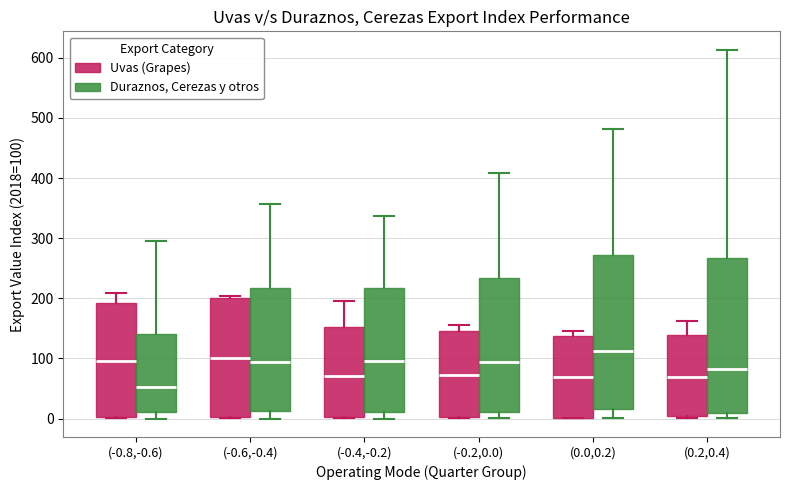

Reading left to right, read every box against the y-axis: the position of its median line, the range the box covers, and the ends of its whiskers. The values are not printed on the chart, so give them approximately, as read against the axis.

(-0.8,-0.6) (Uvas (Grapes)): median 100, box 0 to 190, whiskers 0 to 210
(-0.8,-0.6) (Duraznos, Cerezas y otros): median 50, box 10 to 140, whiskers 0 to 300
(-0.6,-0.4) (Uvas (Grapes)): median 100, box 0 to 200, whiskers 0 to 200 (just above the box's upper edge)
(-0.6,-0.4) (Duraznos, Cerezas y otros): median 90, box 10 to 220, whiskers 0 to 360
(-0.4,-0.2) (Uvas (Grapes)): median 70, box 0 to 150, whiskers 0 to 190
(-0.4,-0.2) (Duraznos, Cerezas y otros): median 100, box 10 to 220, whiskers 0 to 340
(-0.2,0.0) (Uvas (Grapes)): median 70, box 0 to 150, whiskers 0 to 160
(-0.2,0.0) (Duraznos, Cerezas y otros): median 90, box 10 to 230, whiskers 0 to 410
(0.0,0.2) (Uvas (Grapes)): median 70, box 0 to 140, whiskers 0 to 150
(0.0,0.2) (Duraznos, Cerezas y otros): median 110, box 20 to 270, whiskers 0 to 480
(0.2,0.4) (Uvas (Grapes)): median 70, box 0 to 140, whiskers 0 (just below the box's lower edge) to 160
(0.2,0.4) (Duraznos, Cerezas y otros): median 80, box 10 to 270, whiskers 0 to 610